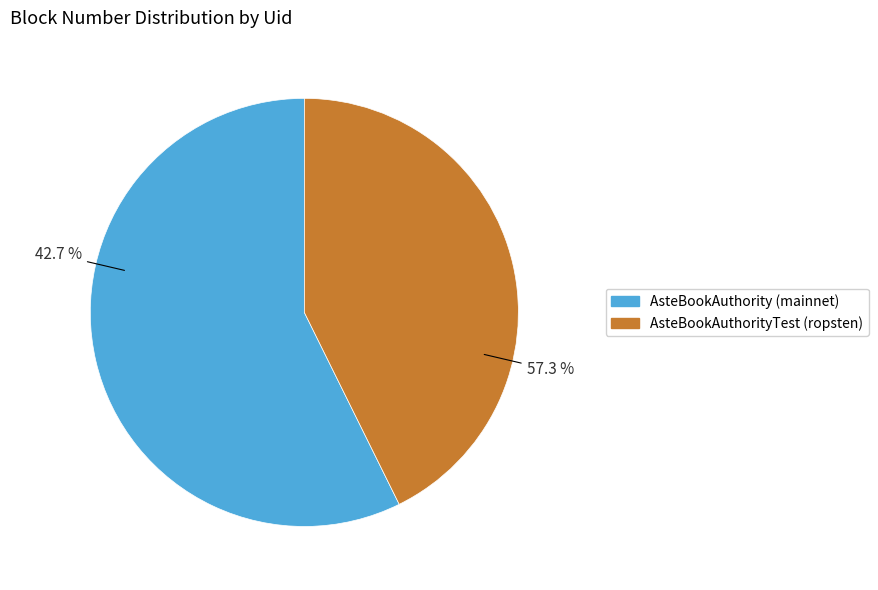

The ca1a2d6a-e873-11e9-8dd1-d60cfe4a1df9 slice represents 30% of the pie. True or false?

False